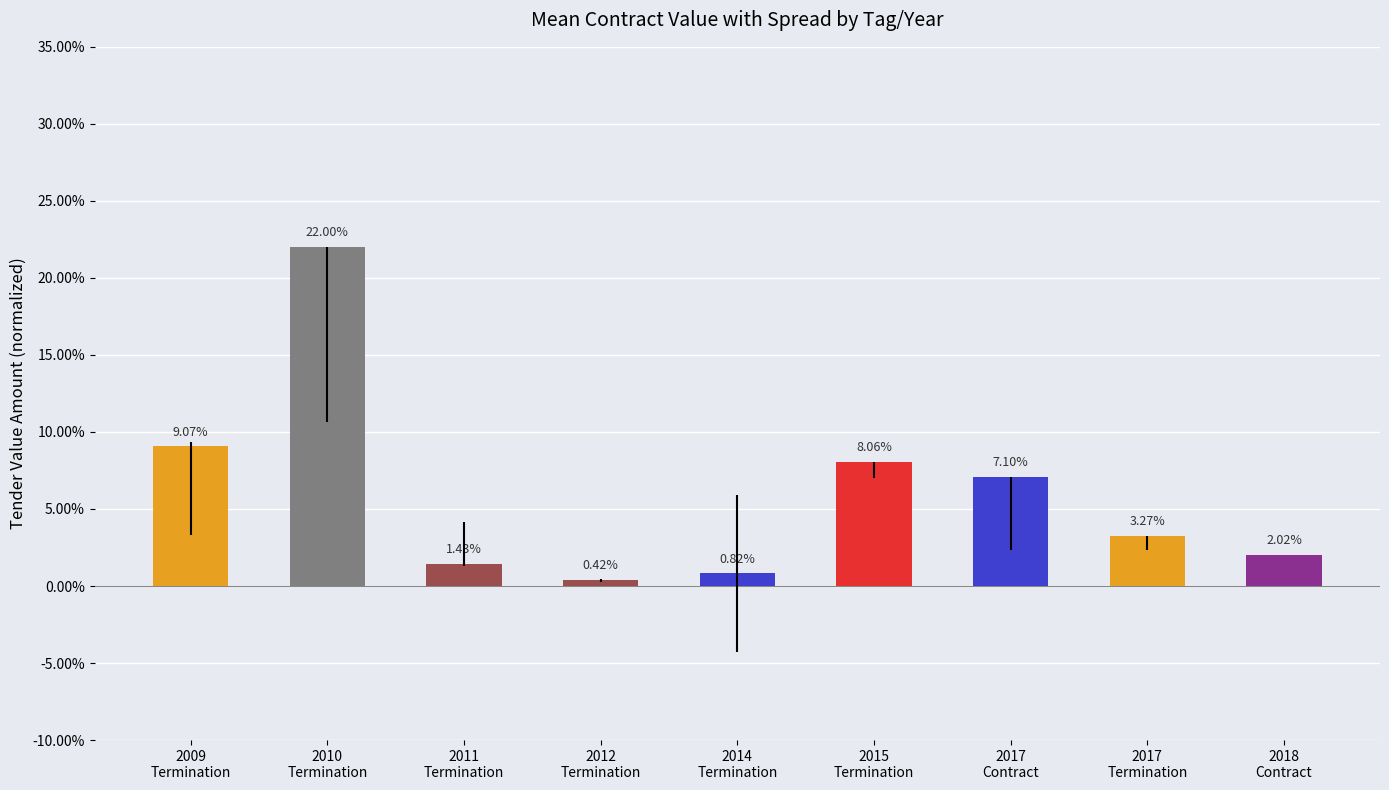

Does the chart contain any negative values?

No